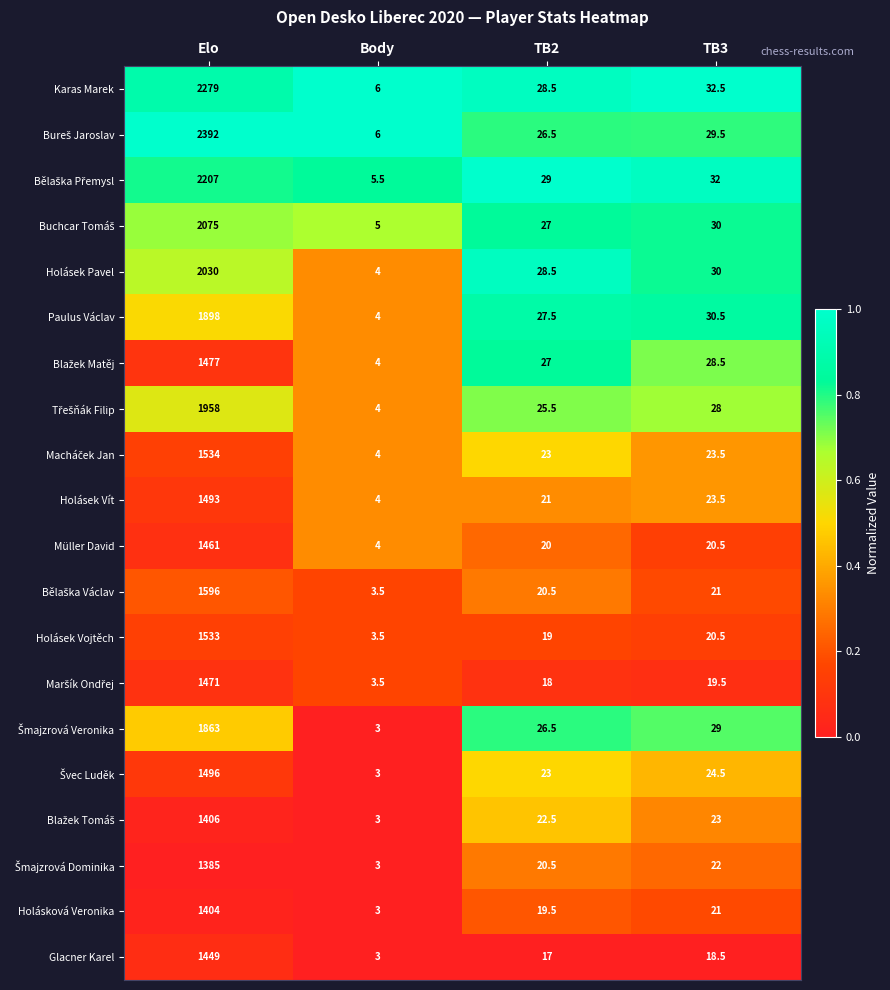

What is the sum of the Glacner Karel values at Elo and TB2?

1466.0